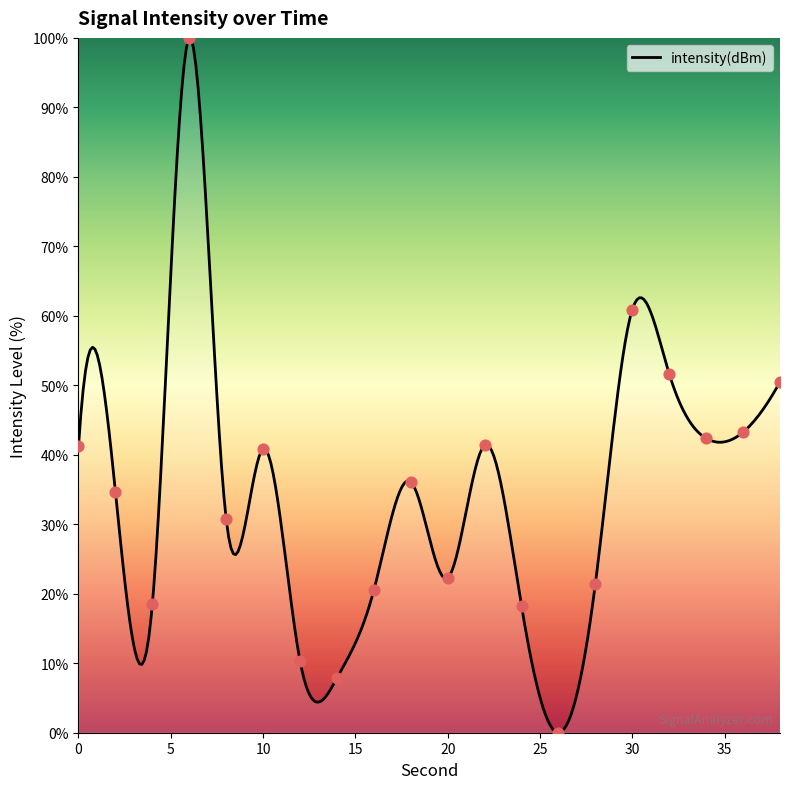

Which has a higher value, 34 or 0?

34